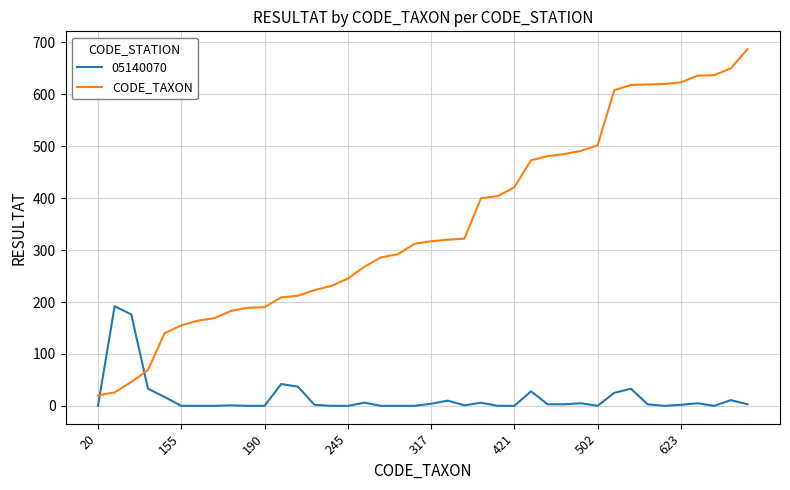

Which series has the widest spread of values?

CODE_TAXON